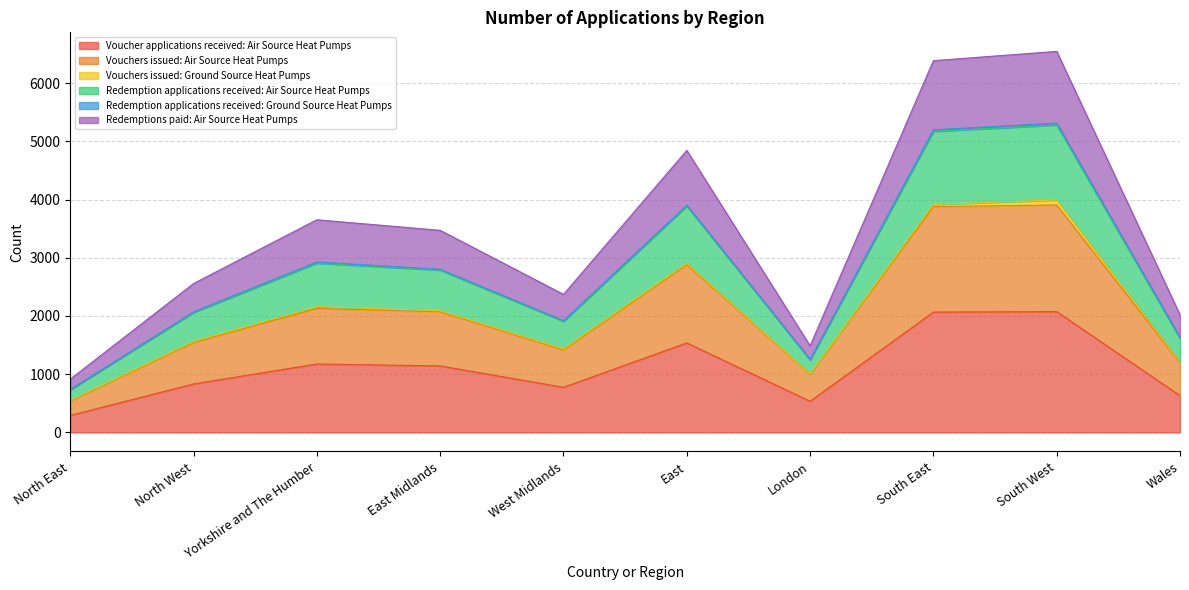

True or false: Vouchers issued: Air Source Heat Pumps has more than 2 points higher than both neighbors.

True